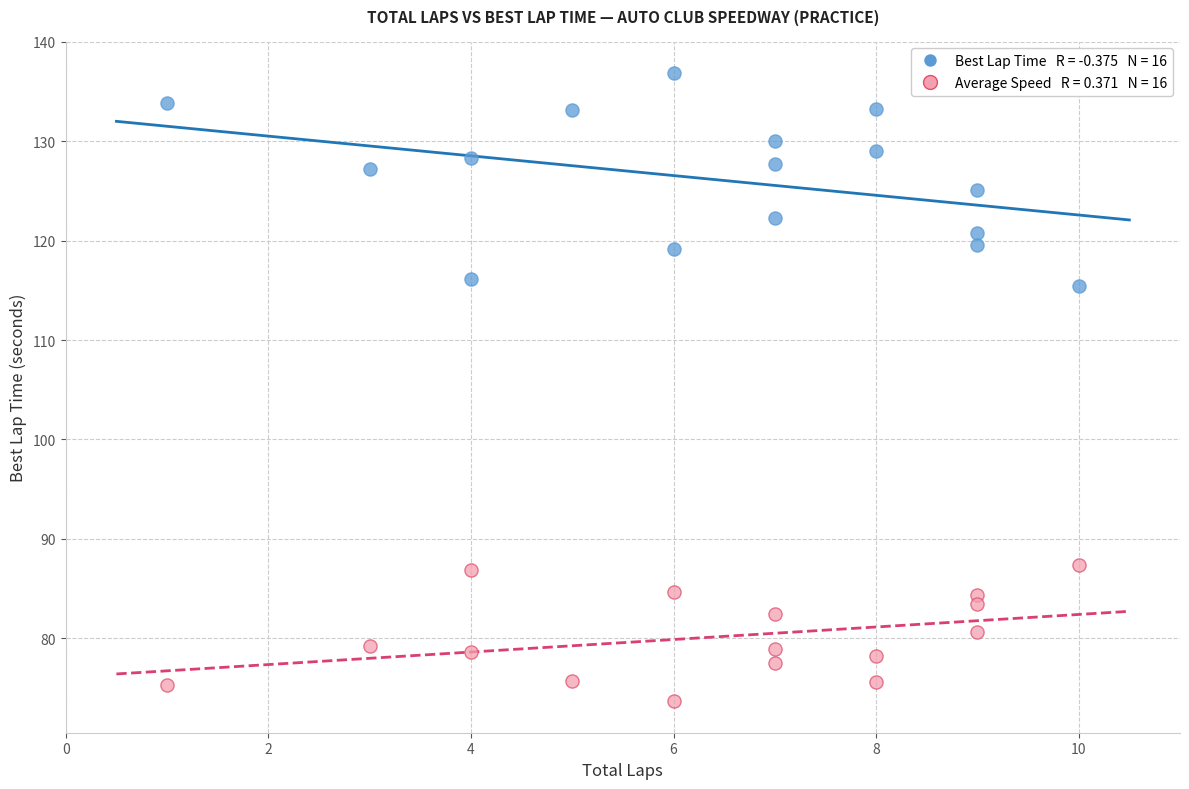

Across all data points, what is the range of Y values (max minus min)?

63.2